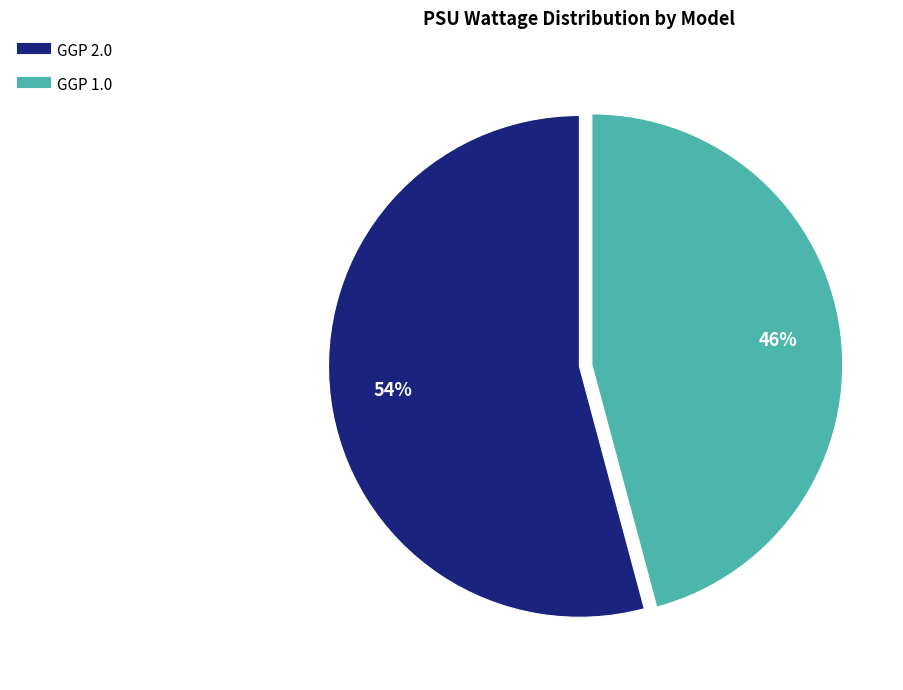

To the nearest percent, what is the combined percentage of GGP 1.0 and GGP 2.0?

100%